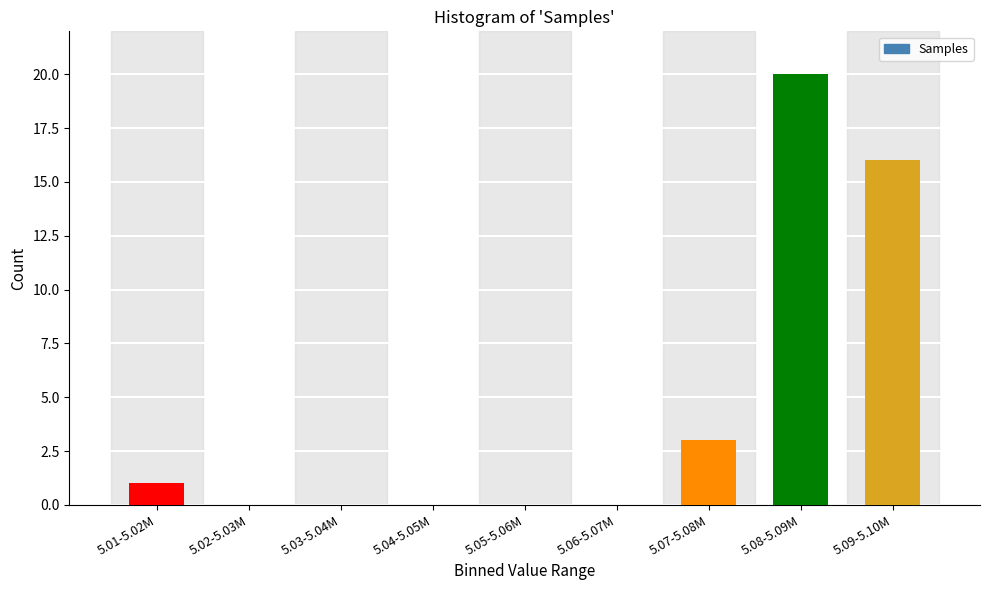

Reading left to right, list all the values displayed in this chart.

5.01-5.02M=1	5.02-5.03M=0	5.03-5.04M=0	5.04-5.05M=0	5.05-5.06M=0	5.06-5.07M=0	5.07-5.08M=3	5.08-5.09M=20	5.09-5.10M=16